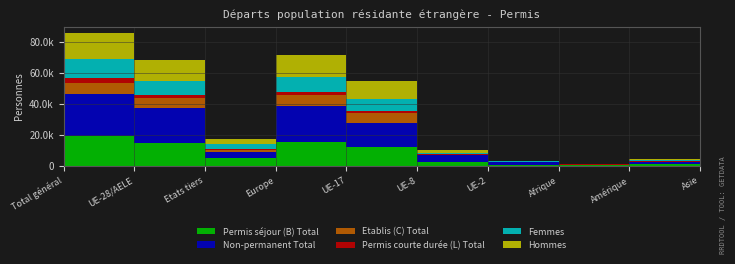

Reading right to left, list all the values displayed in this chart.

Permis séjour (B) Total: 2452	1127	369	308	2063	11840	15052	4793	14340	19133
Non-permanent Total: 1909	1211	215	2010	4844	15891	23656	3962	23121	27083
Etablis (C) Total: 144	219	57	11	70	6291	7126	1038	6519	7557
Permis courte durée (L) Total: 571	158	37	180	384	1234	1882	841	1820	2661
Femmes: 1690	773	230	261	951	7713	9818	3534	9062	12596
Hommes: 1477	731	233	238	1566	11652	14242	3138	13617	16755